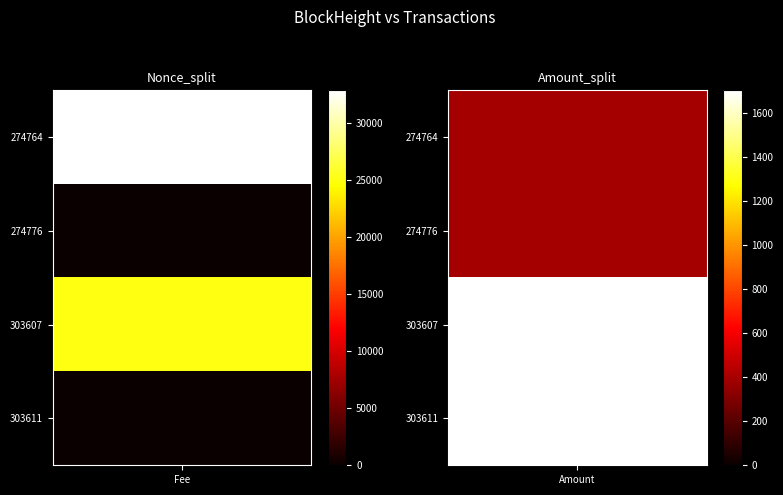

Which series has the largest total across all categories?

274764